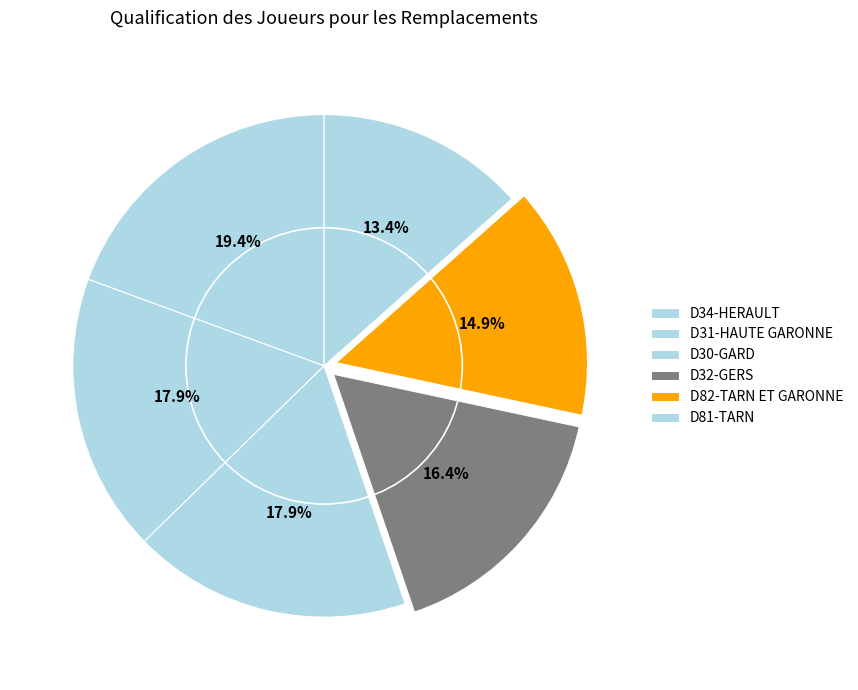

Count the number of slices in the pie.

6